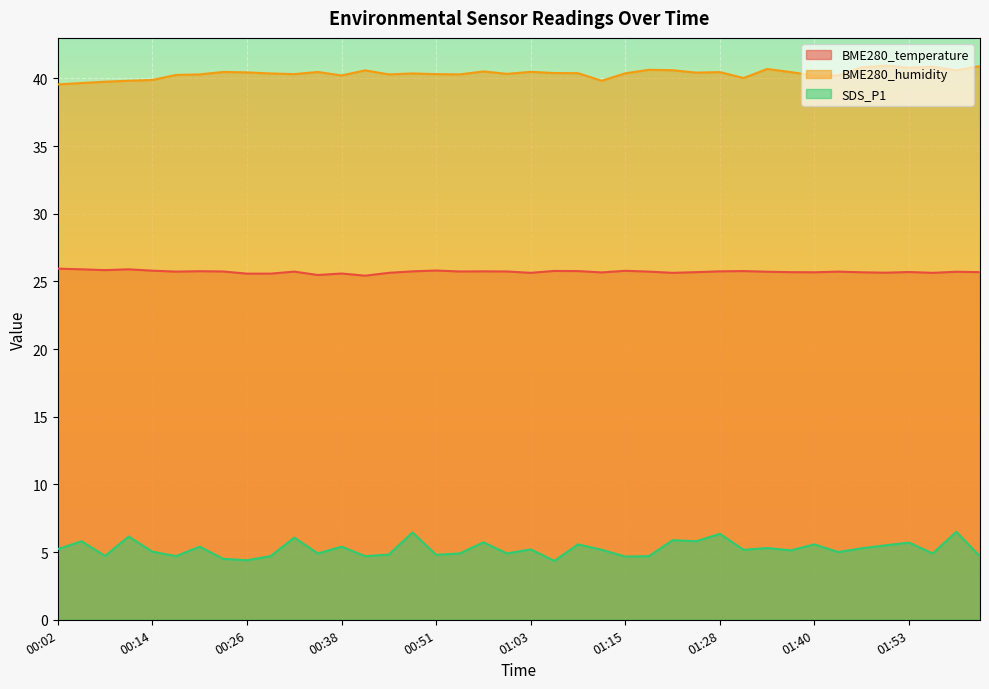

What is the difference between the BME280_temperature values at 00:05 and 01:09?

0.1